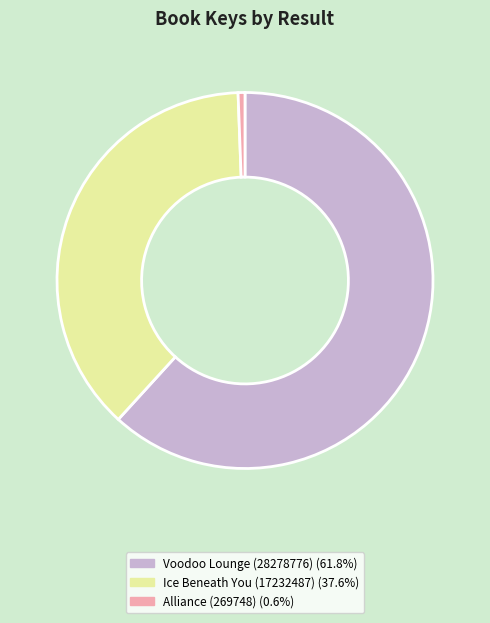

How many slices are in this pie chart?

3